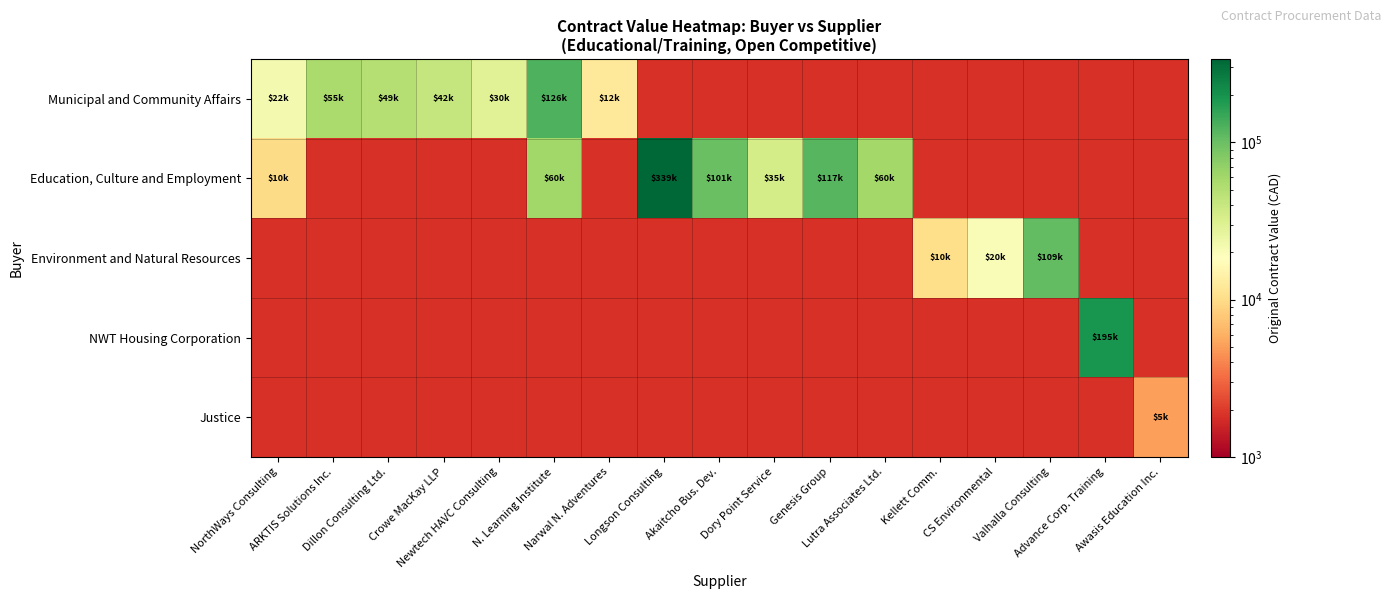

Which label corresponds to the largest value in the chart?

Longson Consulting